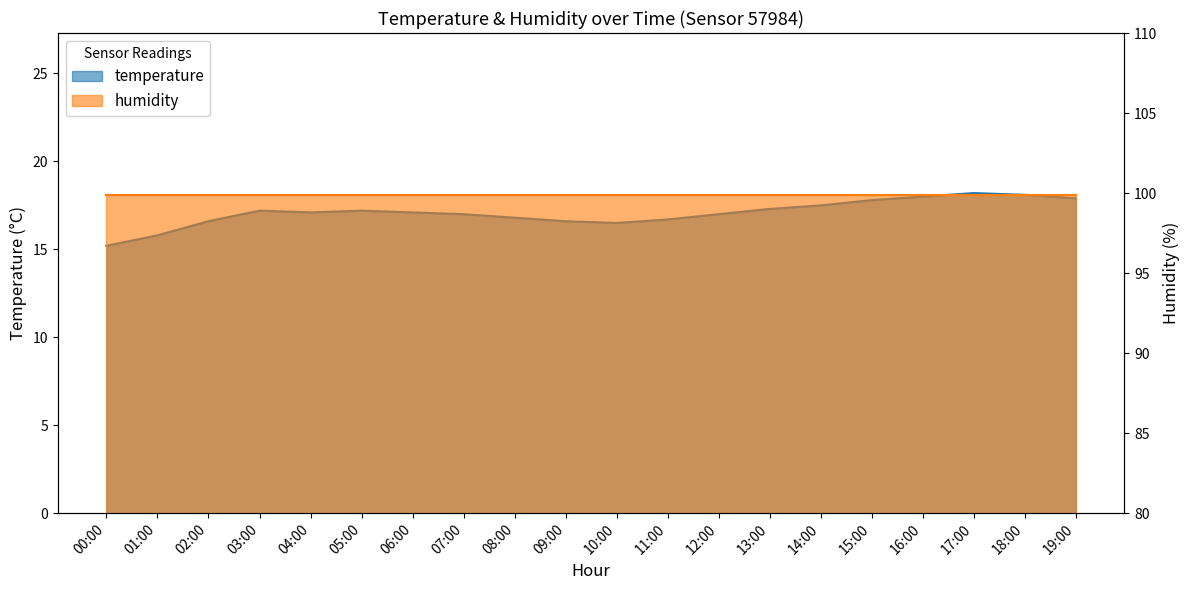

What is the smallest value displayed?

15.2